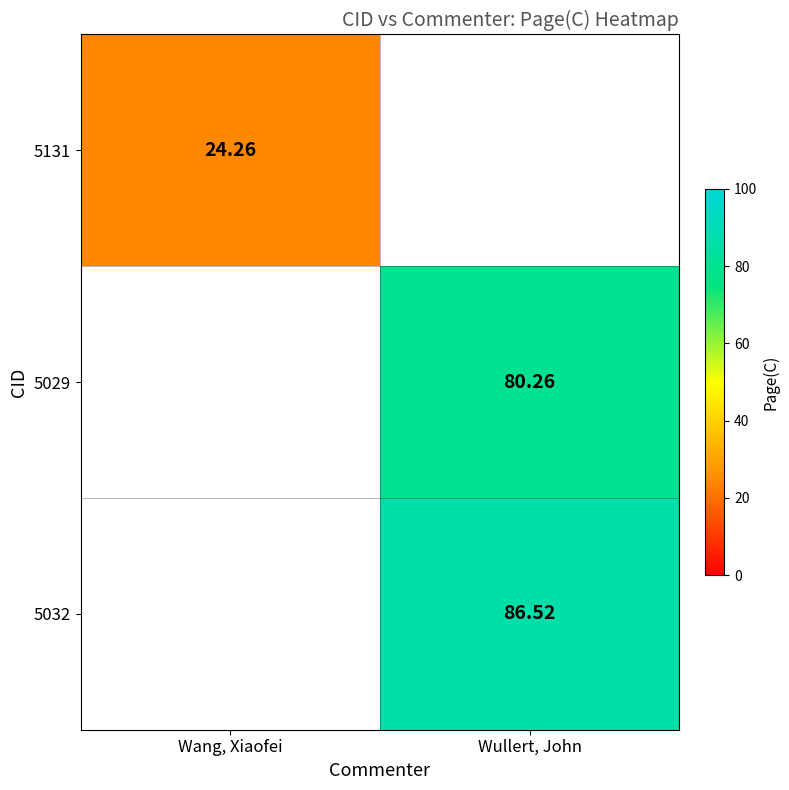

What is the smallest value displayed?

24.3